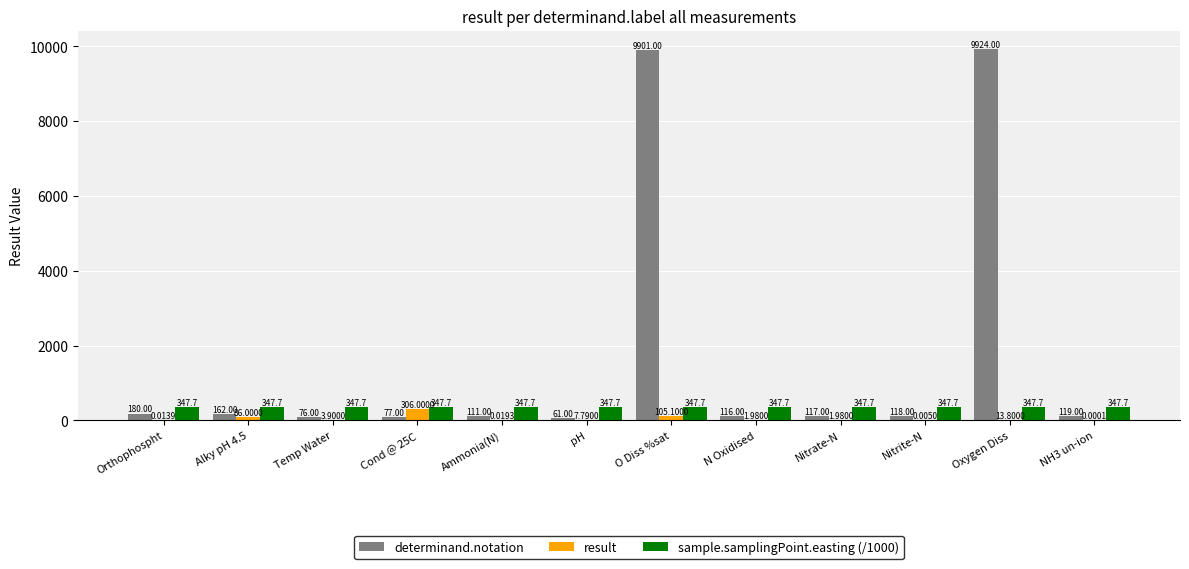

Is the value of determinand.notation at Oxygen Diss greater than the value of result at O Diss %sat?

Yes